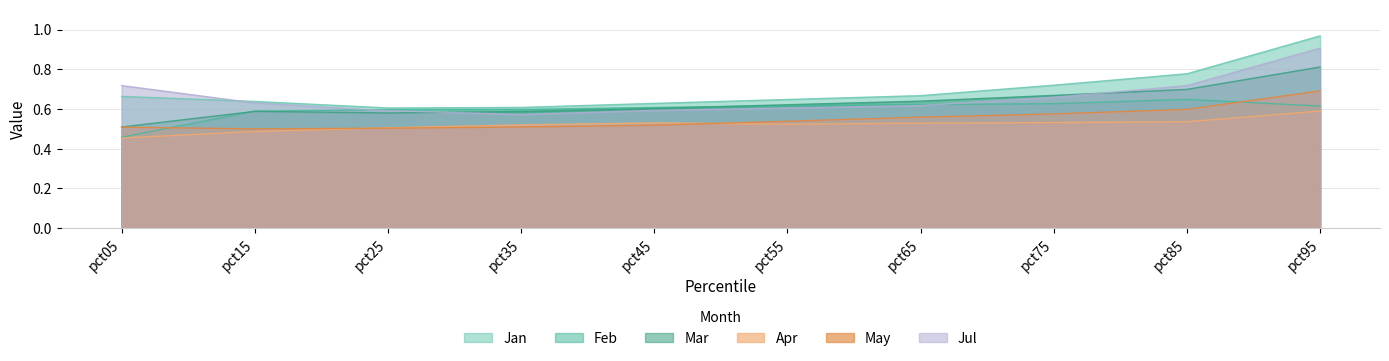

At which label does Feb reach its peak?

pct85